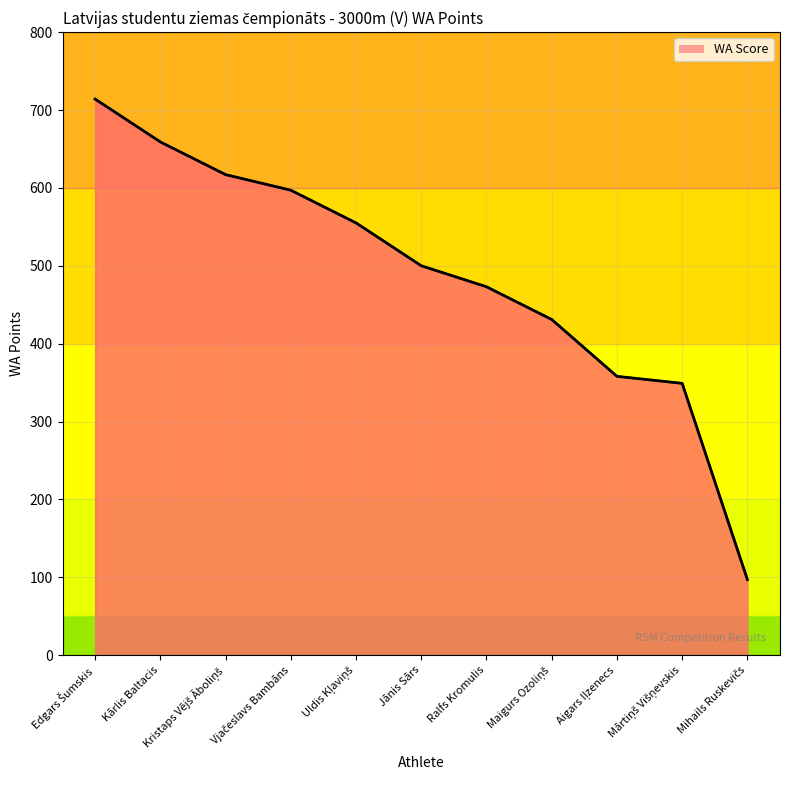

How many lines are shown in the chart?

1